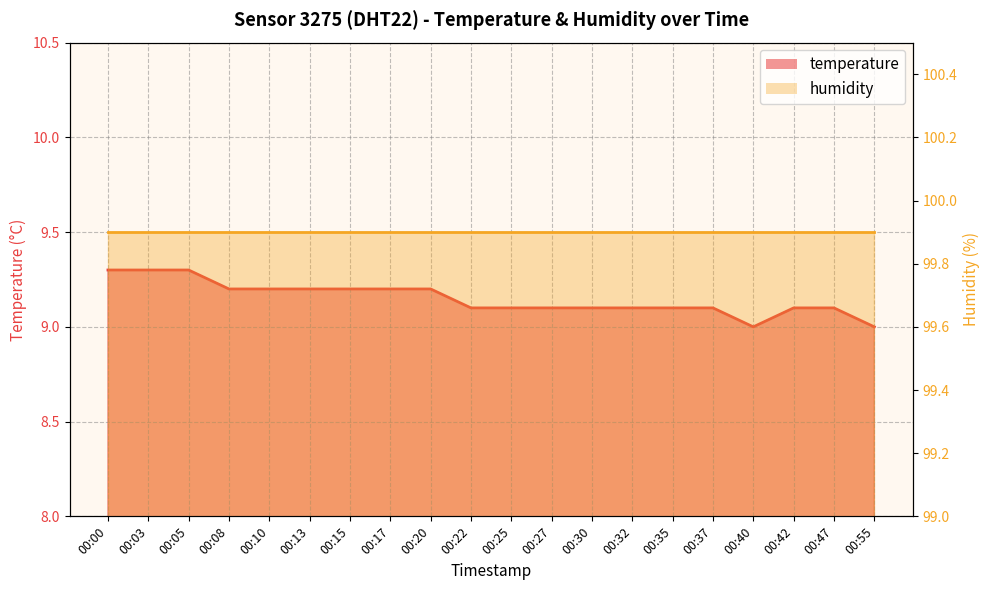

List the labels in order of value, largest first.

00:00, 00:03, 00:05, 00:08, 00:10, 00:13, 00:15, 00:17, 00:20, 00:22, 00:25, 00:27, 00:30, 00:32, 00:35, 00:37, 00:42, 00:47, 00:40, 00:55